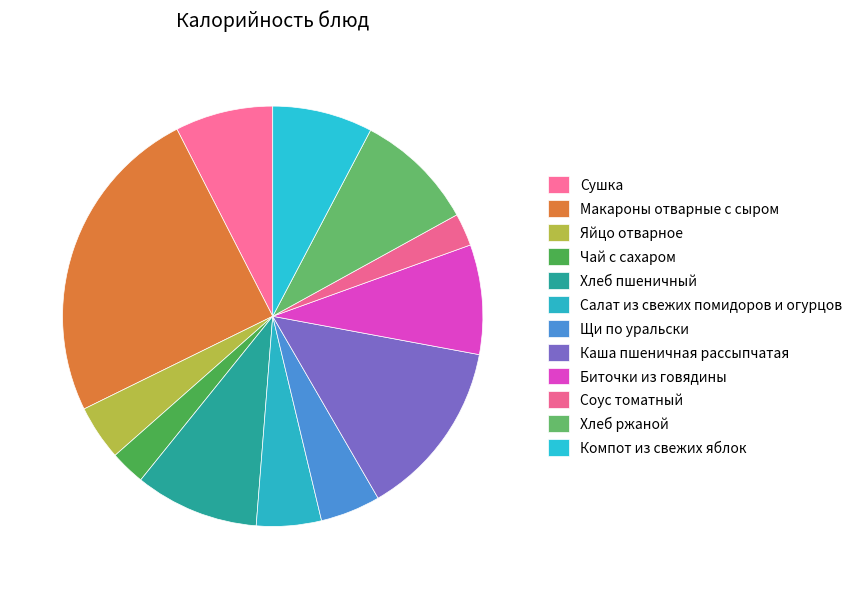

Count the number of slices in the pie.

12